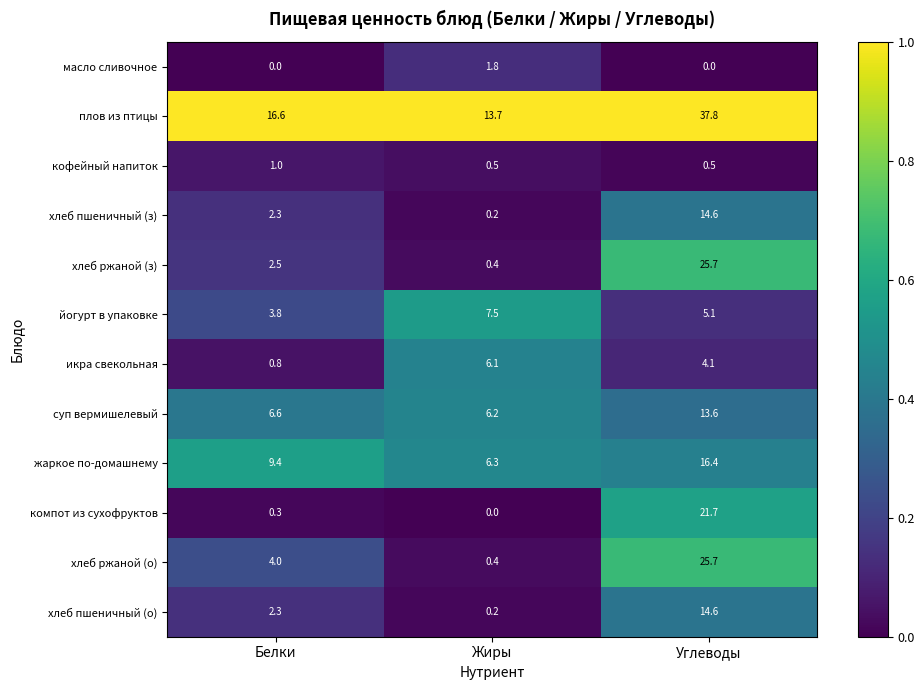

What is the total value across all series at Жиры?

43.3